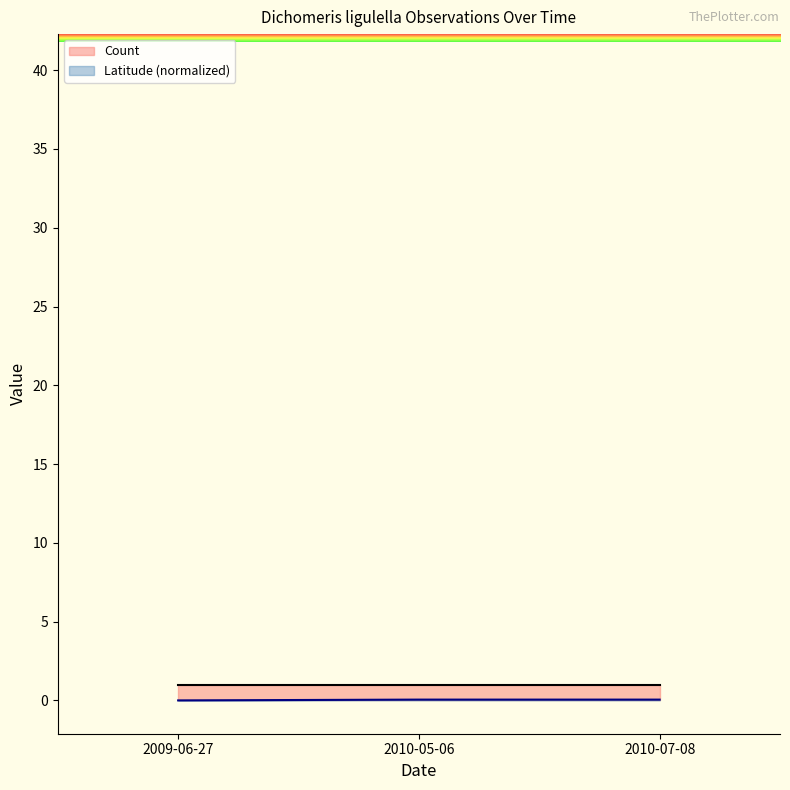

What is the sum of all values?

0.1